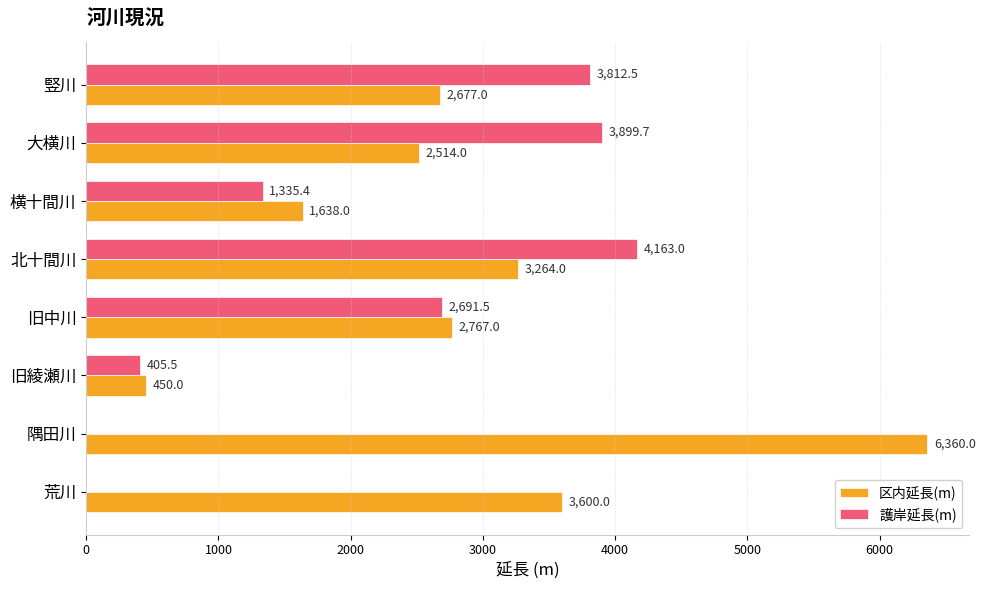

At which category is the sum across all series the highest?

北十間川